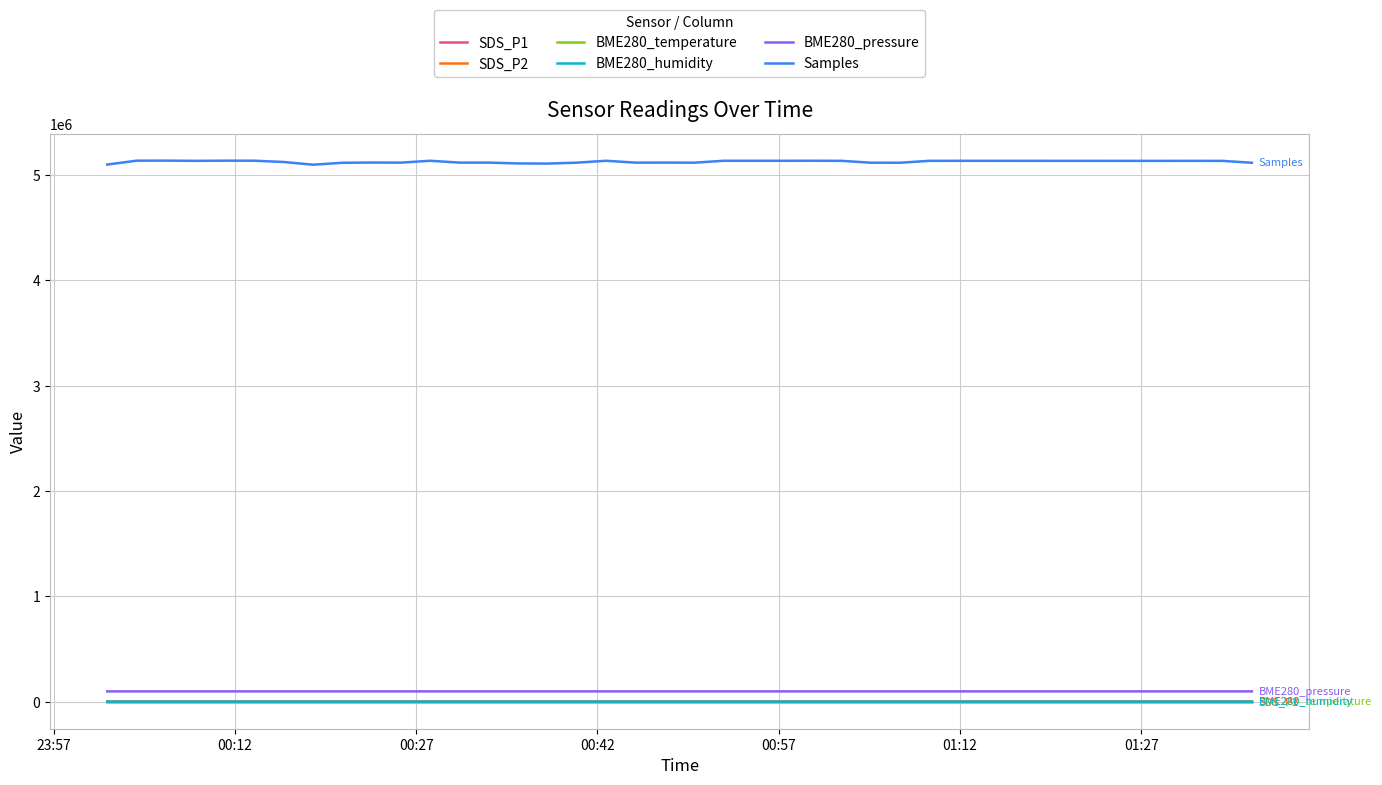

How many values in the BME280_humidity series are below 53?

18